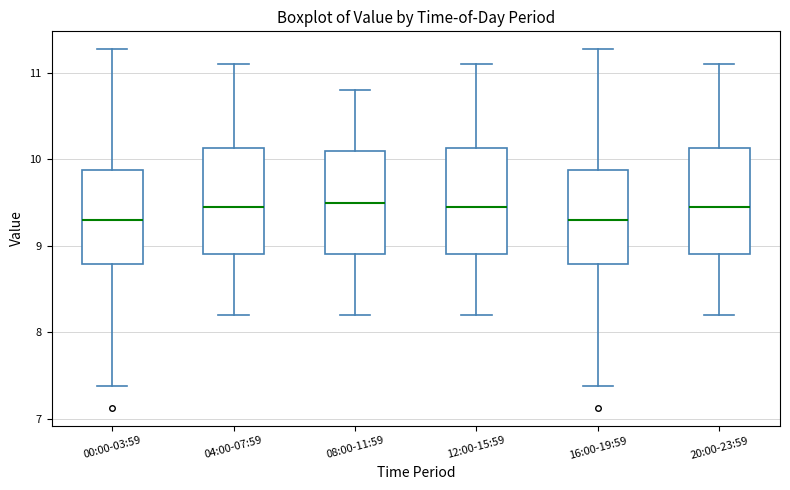

Where does the upper whisker of the box for 12:00-15:59 end on the y-axis? The values are not printed on the chart, so give them approximately, as read against the axis.

11.1